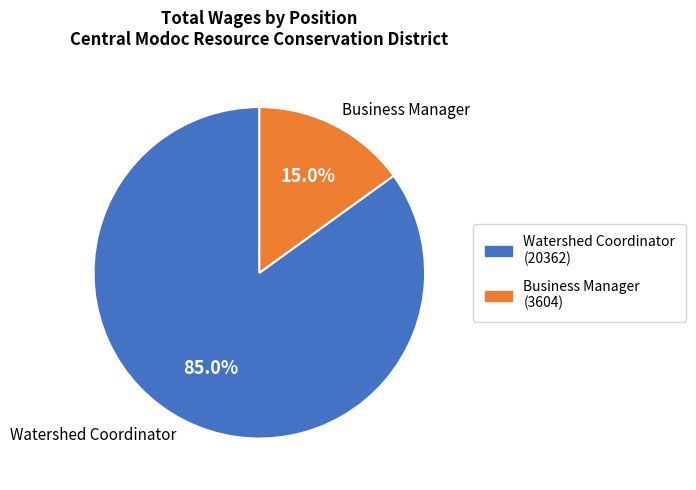

To the nearest percent, what is the difference between the Business Manager and Watershed Coordinator slice percentages?

70%